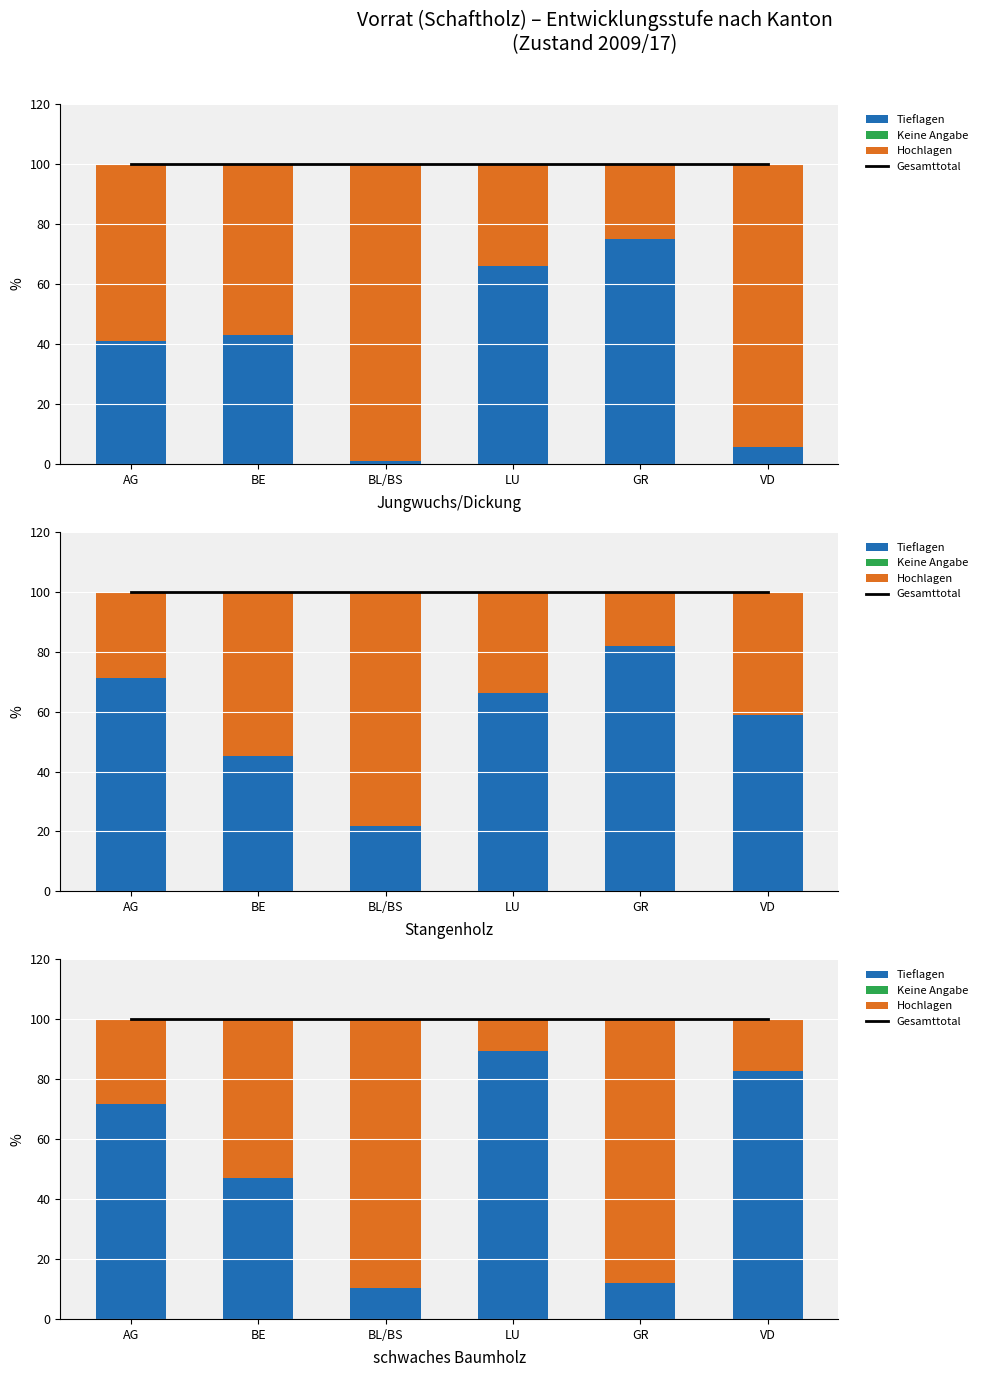

The Keine Angabe series shows 0.0 at VD. True or false?

True